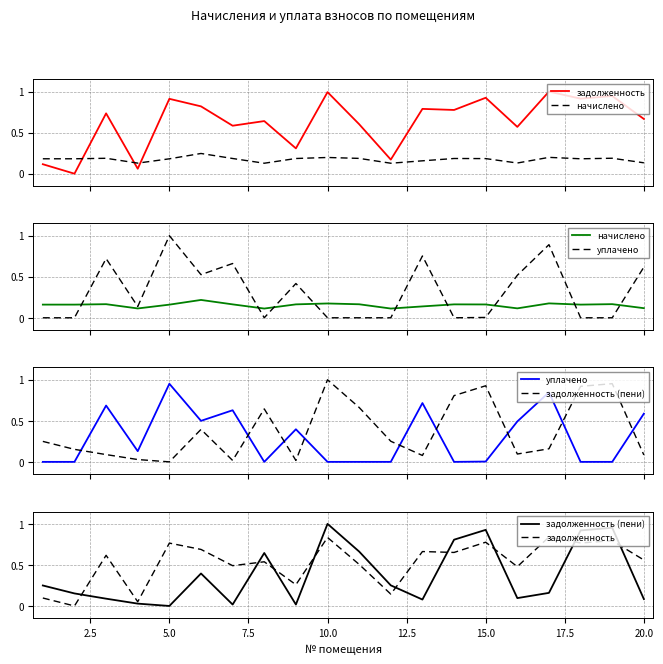

What are all the series names shown in the legend?

задолженность, начислено, уплачено, задолженность (пени)